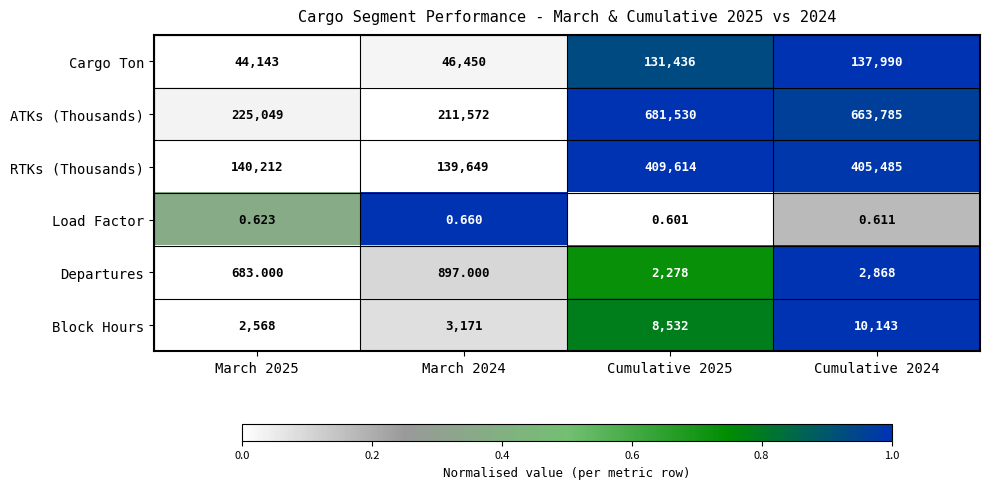

At March 2025, list the series in order from largest to smallest.

ATKs (Thousands), RTKs (Thousands), Cargo Ton, Block Hours, Departures, Load Factor